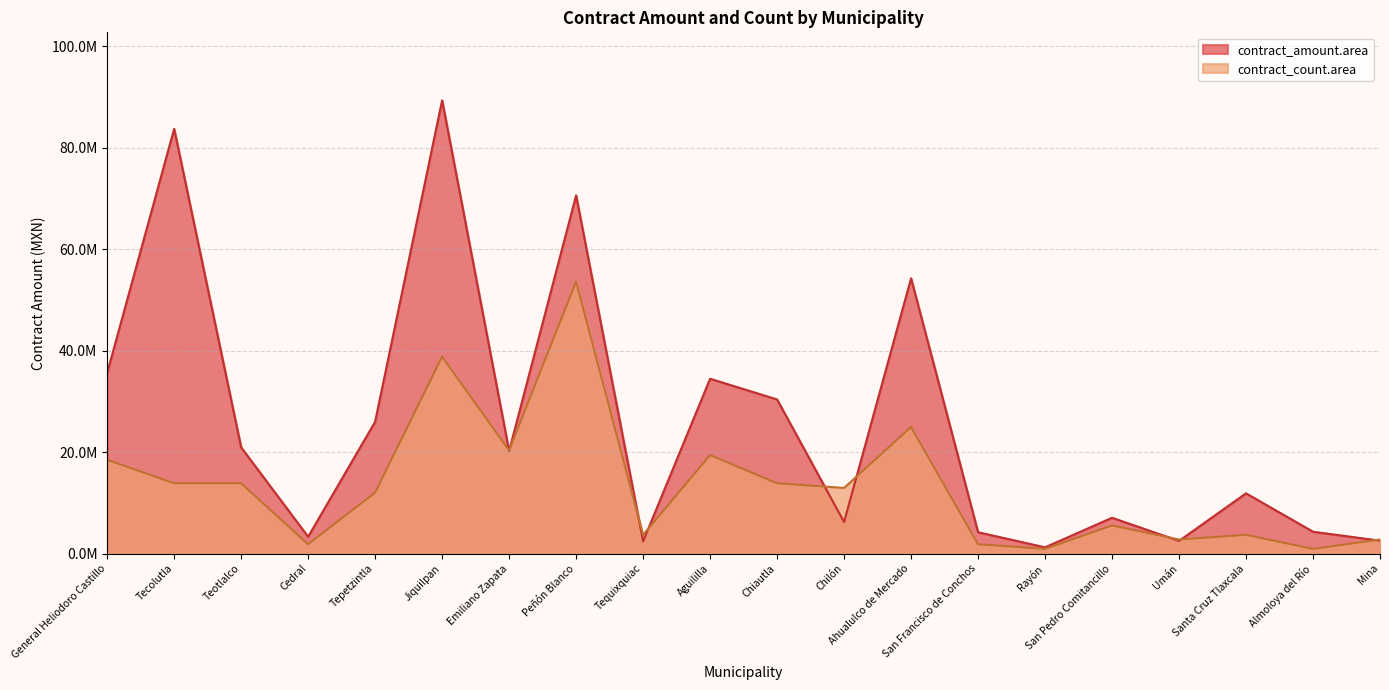

At which category is the sum across all series the highest?

Jiquilpan